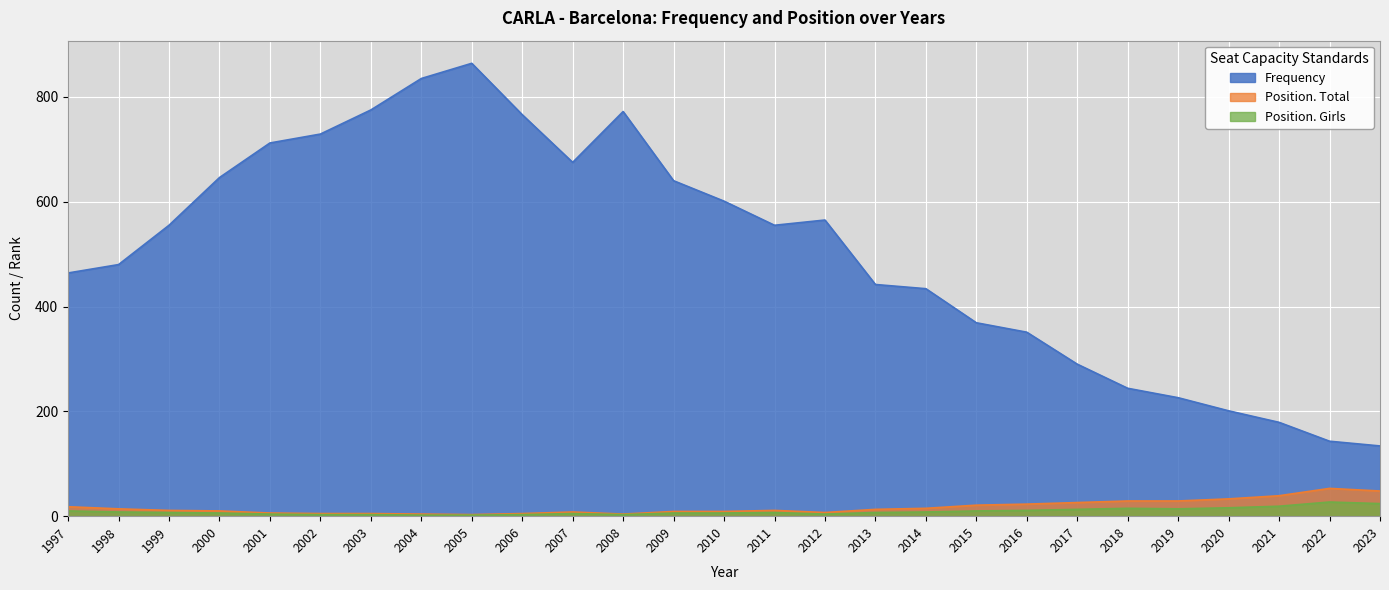

True or false: Frequency has a value of 738 at 1997.

False